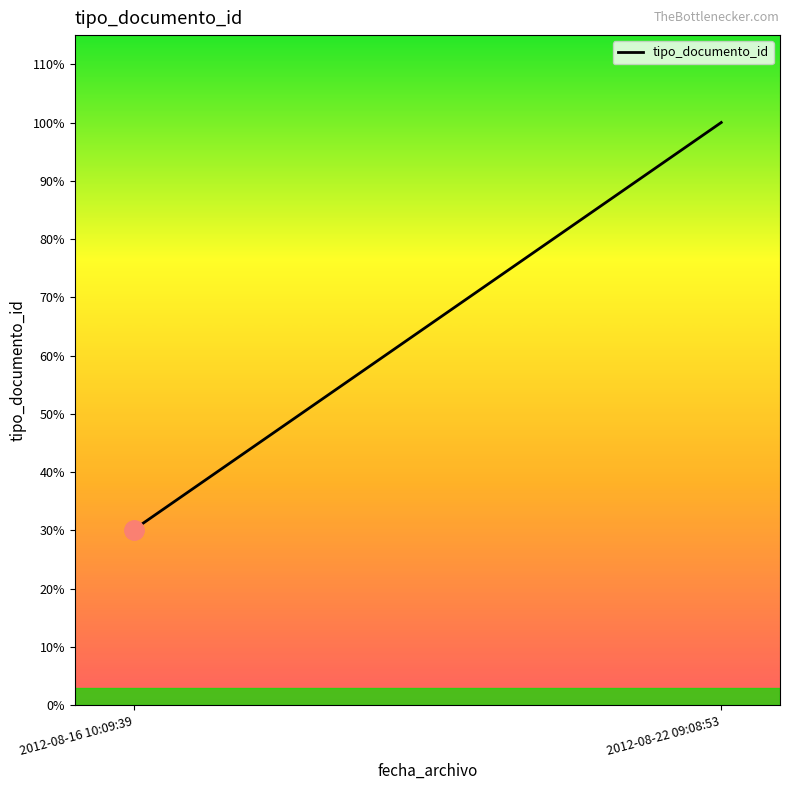

Rank the categories by value from highest to lowest.

2012-08-22 09:08:53, 2012-08-16 10:09:39